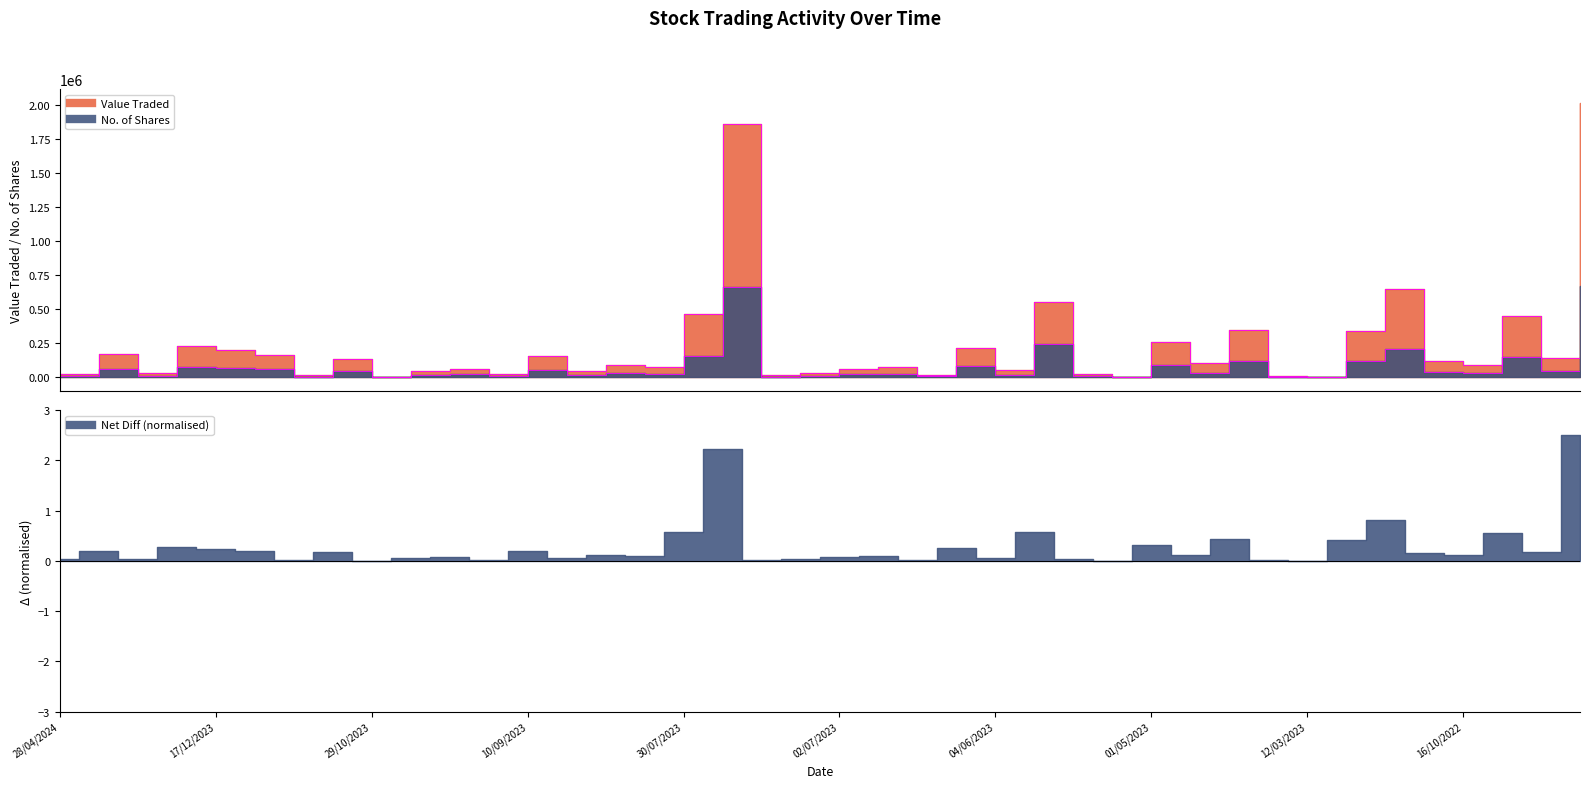

What are all the series names shown in the legend?

Value Traded, No. of Shares